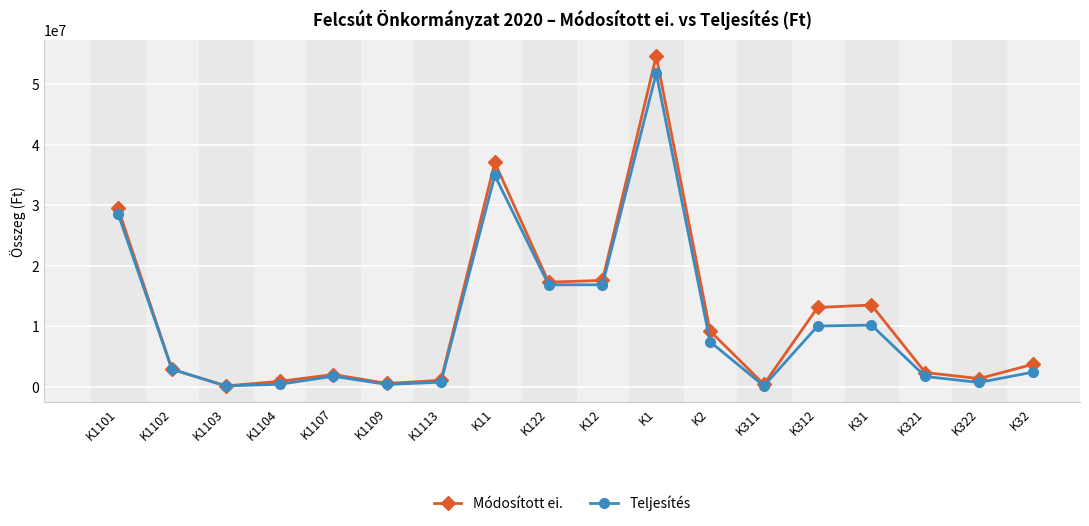

What is the greatest value displayed?

54624217